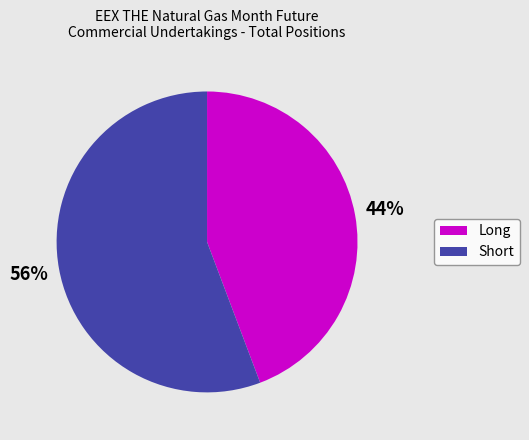

Is it true that Short is 56% of the pie?

True